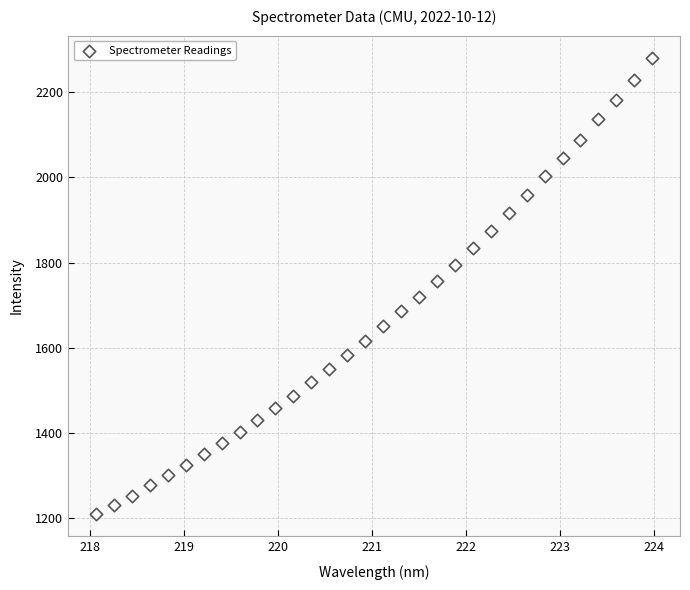

What is the range of Y values (max minus min)?

1067.4